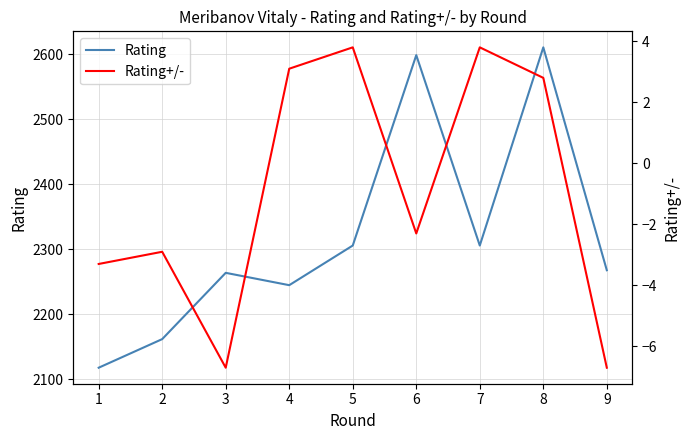

True or false: Rating+/- and Rating cross at least once.

False